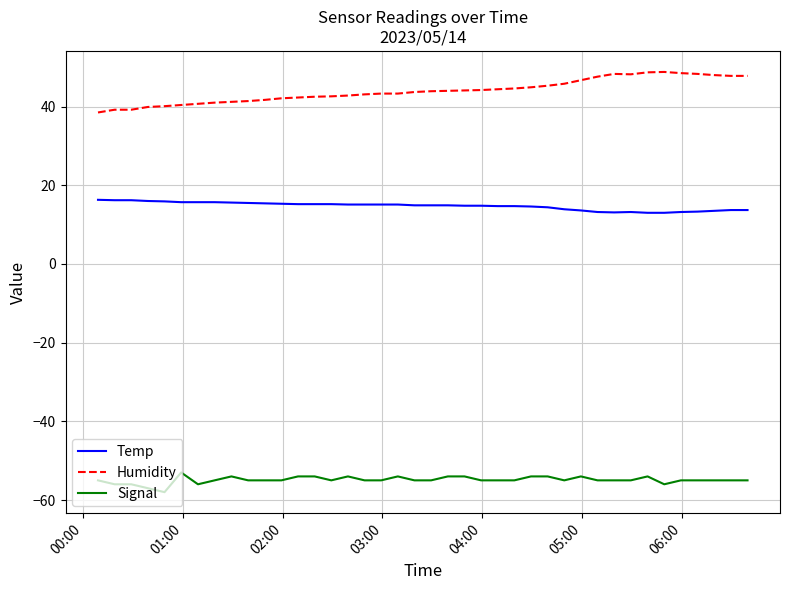

List the series in order of their peak value, highest first.

Humidity, Temp, Signal